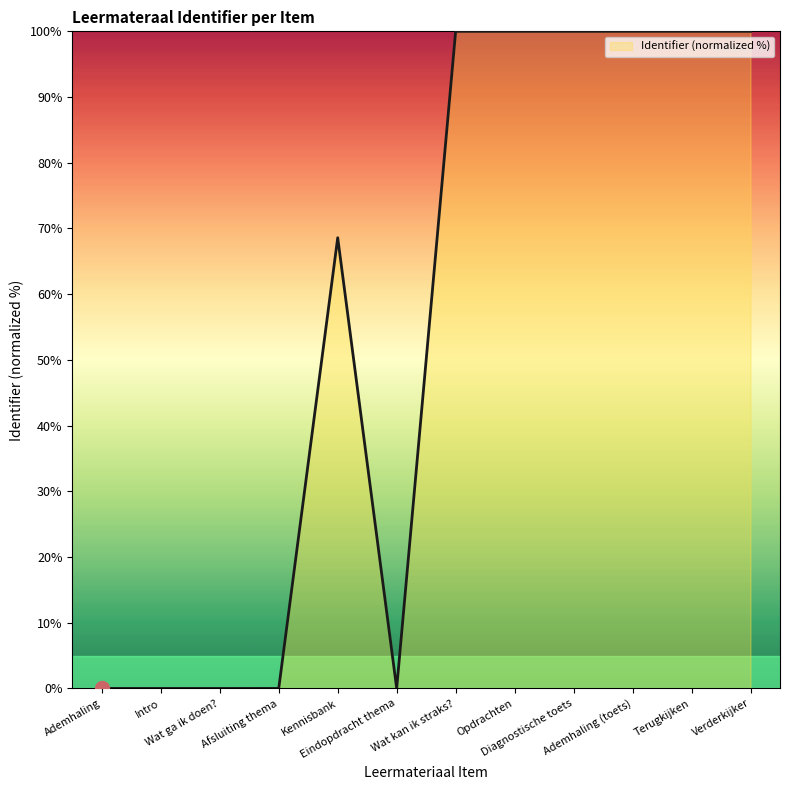

What is the change in value from Eindopdracht thema to Opdrachten?

+100.0